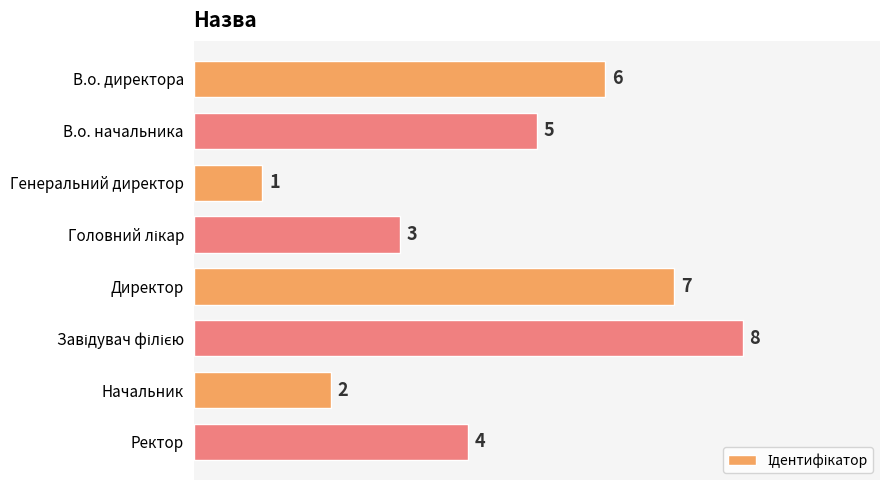

At which category does the chart reach its minimum across all series?

Генеральний директор